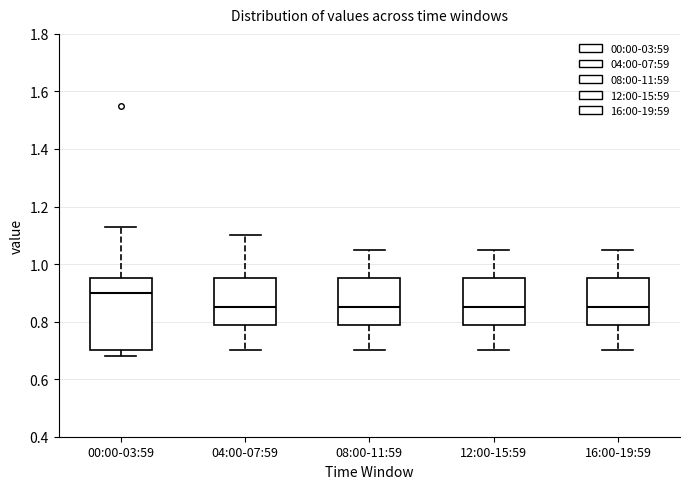

Which box's median line is the highest?

00:00-03:59